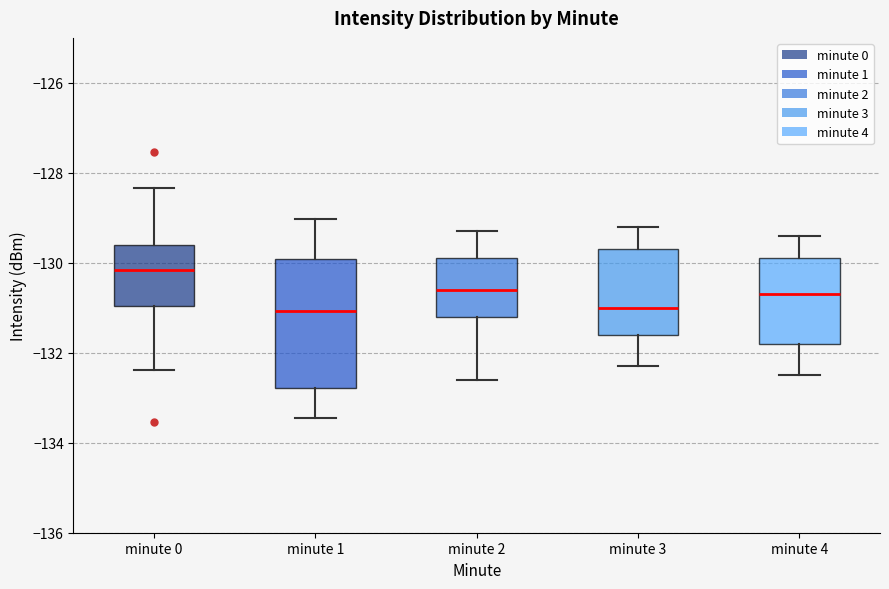

Which box is the tallest, from its lower edge to its upper edge?

minute 1